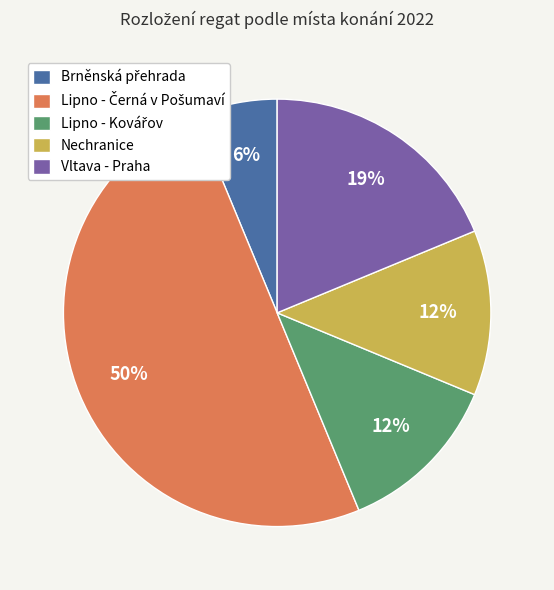

Is it true that Nechranice is 23% of the pie?

False